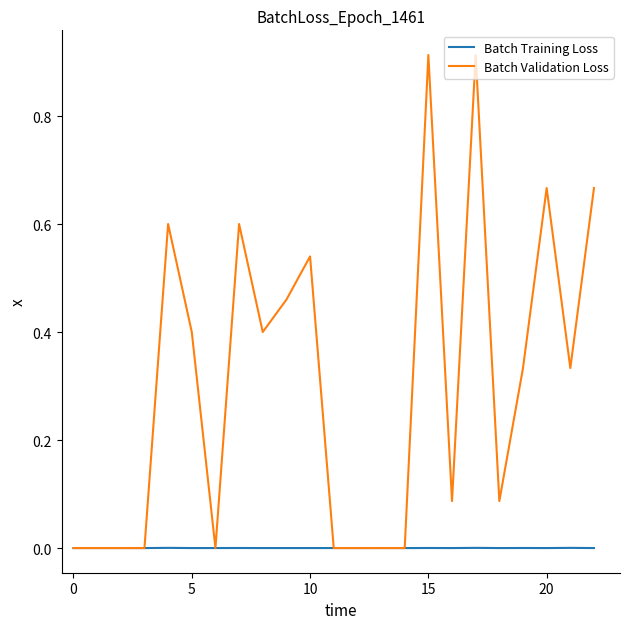

Does the chart display data point markers on the line(s)?

No